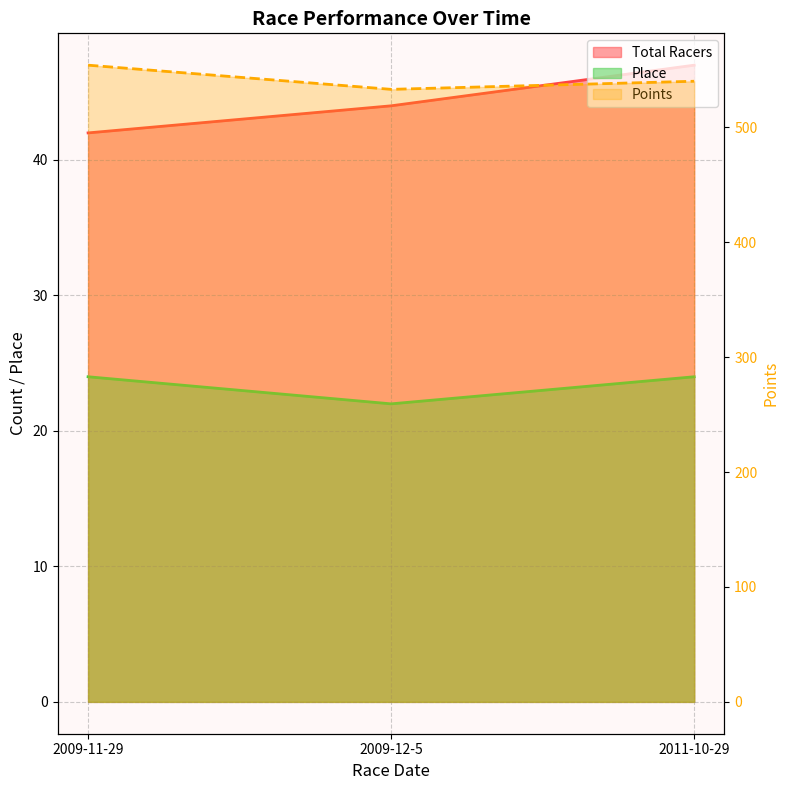

What is the total value across all series at 2009-12-5?

598.9